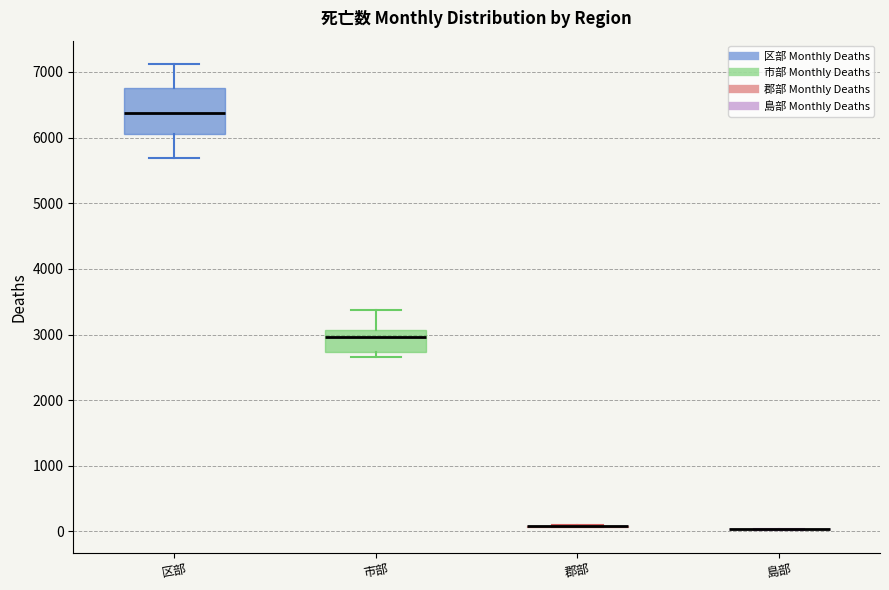

Which box is the tallest, from its lower edge to its upper edge?

区部